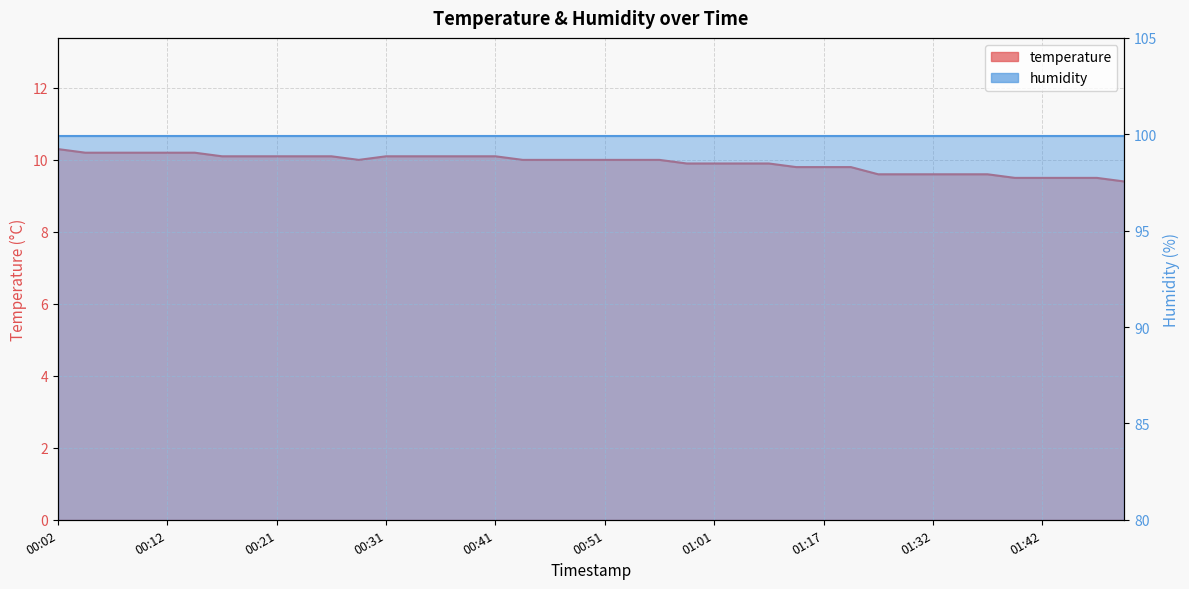

What is the difference between the maximum and minimum values?

0.9